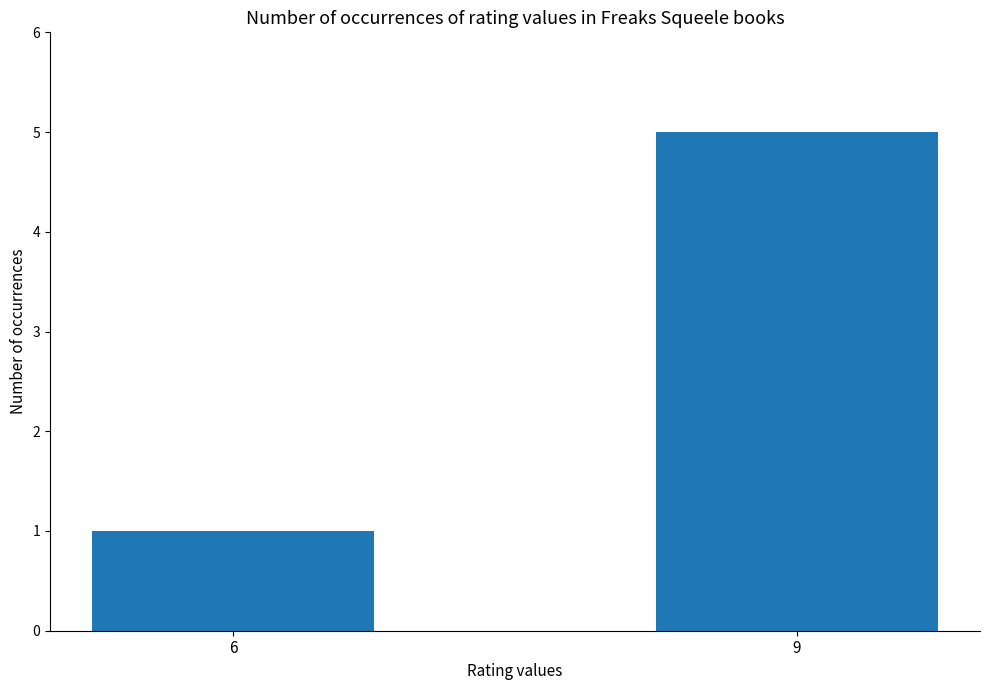

What is the greatest value displayed?

5